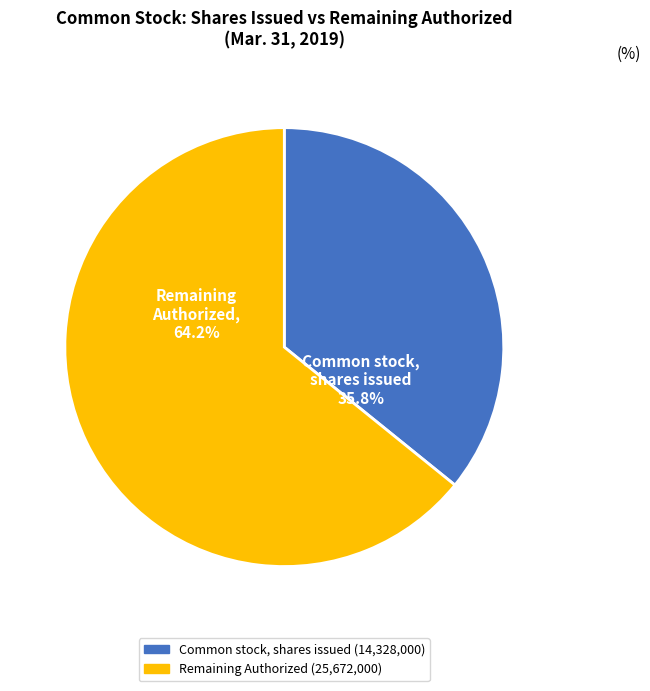

Is there a majority slice in this chart?

Yes